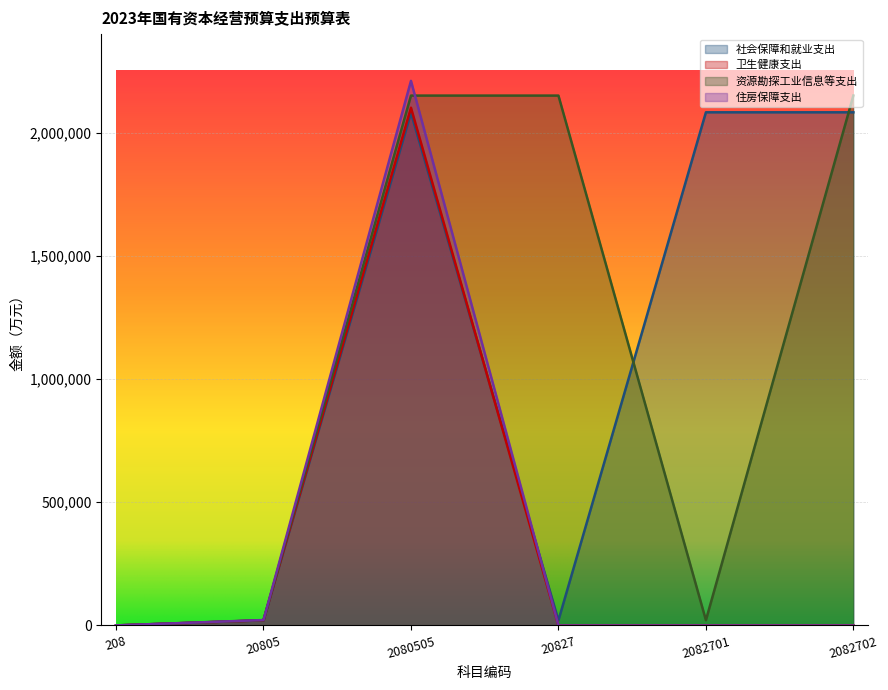

What is the label of the 1st point from the right?

2082702